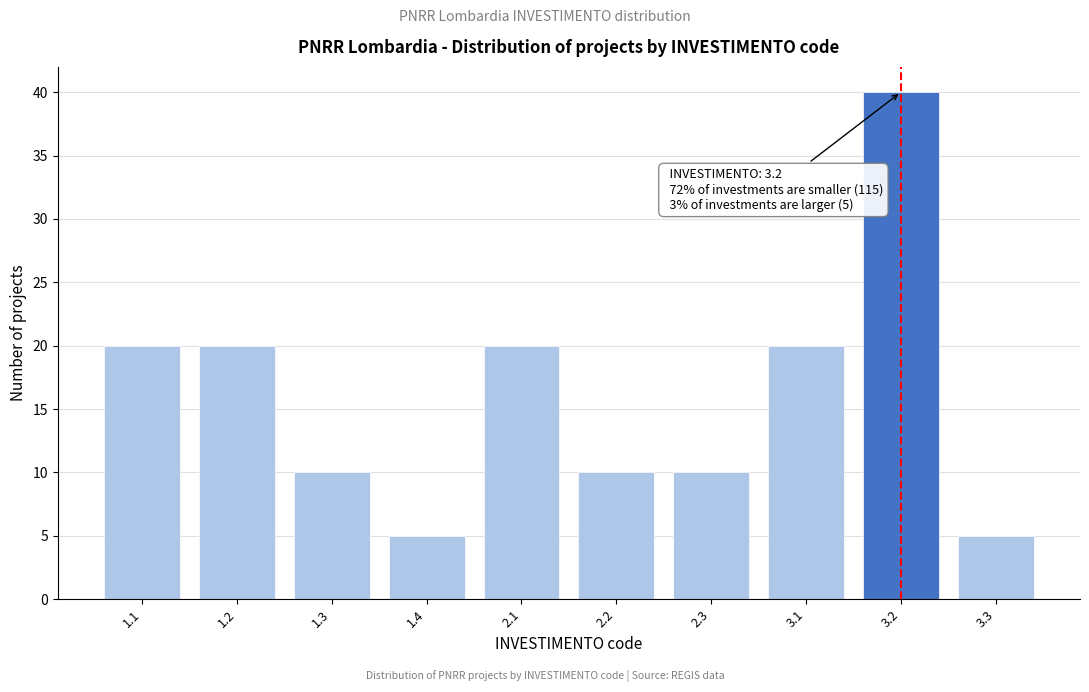

Reading right to left, list all the values displayed in this chart.

3.3=5	3.2=40	3.1=20	2.3=10	2.2=10	2.1=20	1.4=5	1.3=10	1.2=20	1.1=20